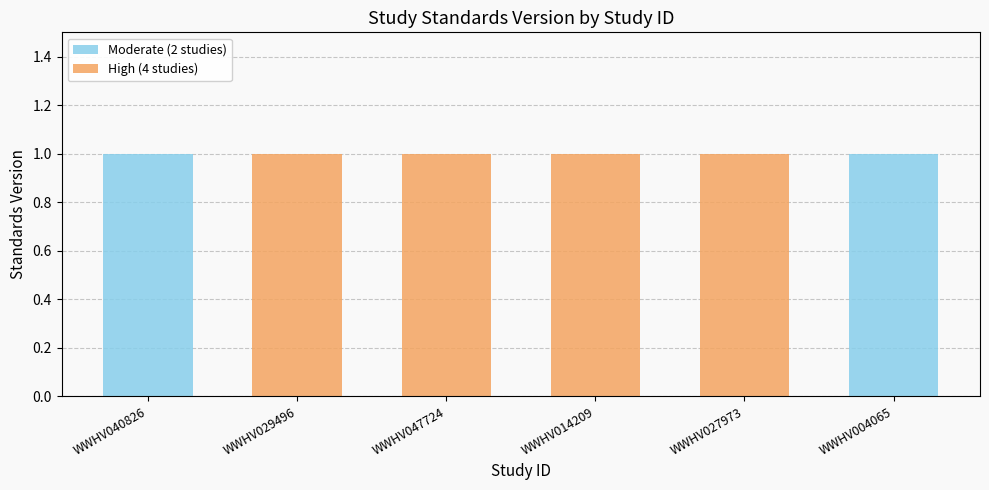

Reading left to right, list the values for the Moderate series.

WWHV040826=1	WWHV029496=0	WWHV047724=0	WWHV014209=0	WWHV027973=0	WWHV004065=1